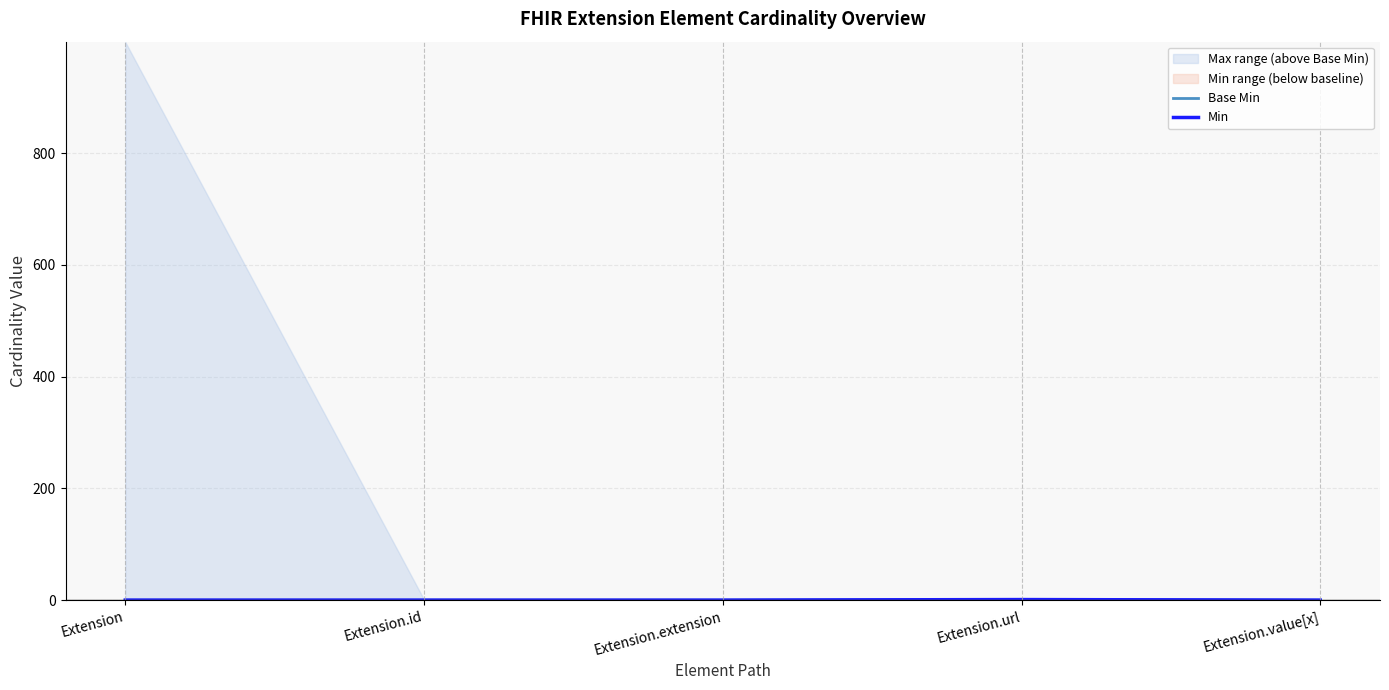

At which label is Base Min closest to 0?

Extension